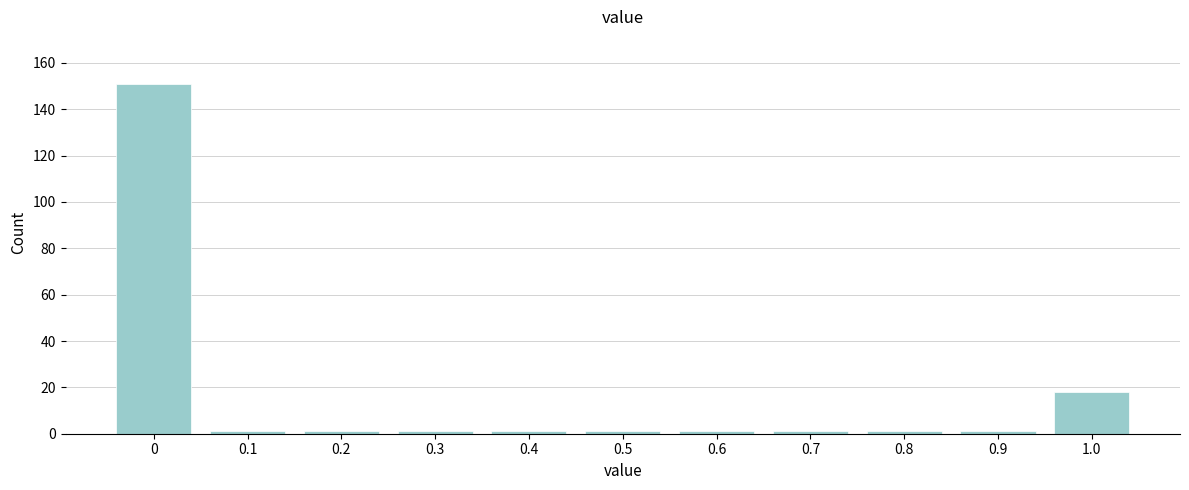

Reading right to left, transcribe all the data shown in this chart.

1.0=18	0.9=1	0.8=1	0.7=1	0.6=1	0.5=1	0.4=1	0.3=1	0.2=1	0.1=1	0=151